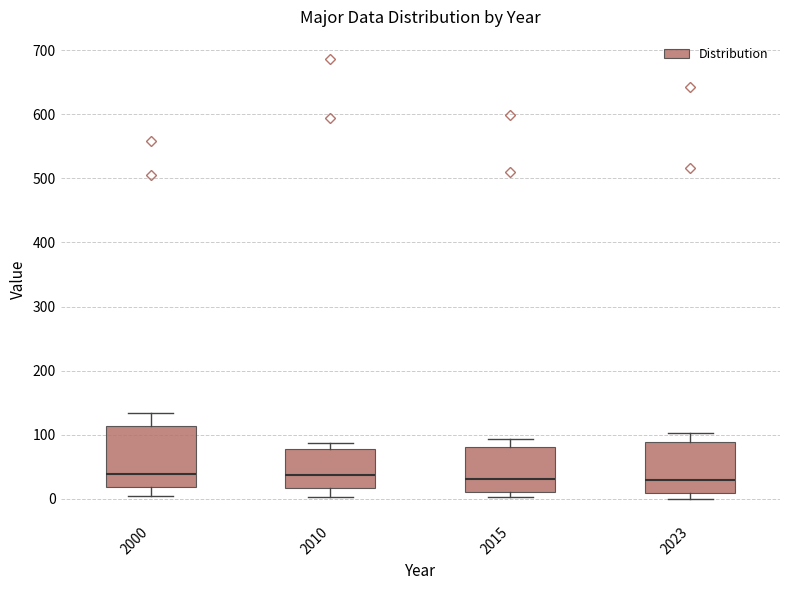

Reading left to right, read every box against the y-axis: the position of its median line, the range the box covers, and the ends of its whiskers. The values are not printed on the chart, so give them approximately, as read against the axis.

2000: median 40, box 20 to 110, whiskers 10 to 130
2010: median 40, box 20 to 80, whiskers 0 to 90
2015: median 30, box 10 to 80, whiskers 0 to 90
2023: median 30, box 10 to 90, whiskers 0 to 100